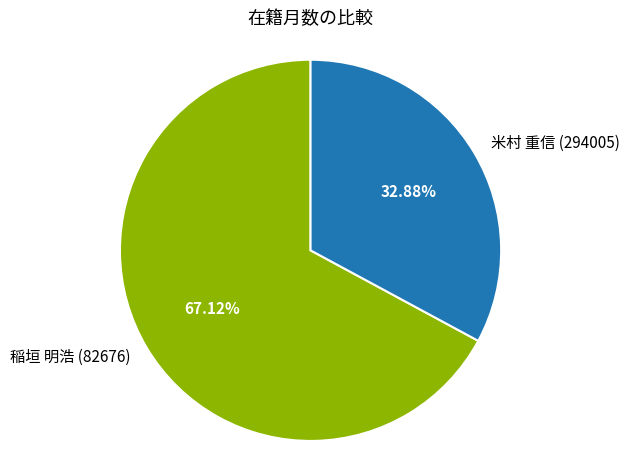

Which category has the smallest portion of the pie?

米村 重信 (294005)